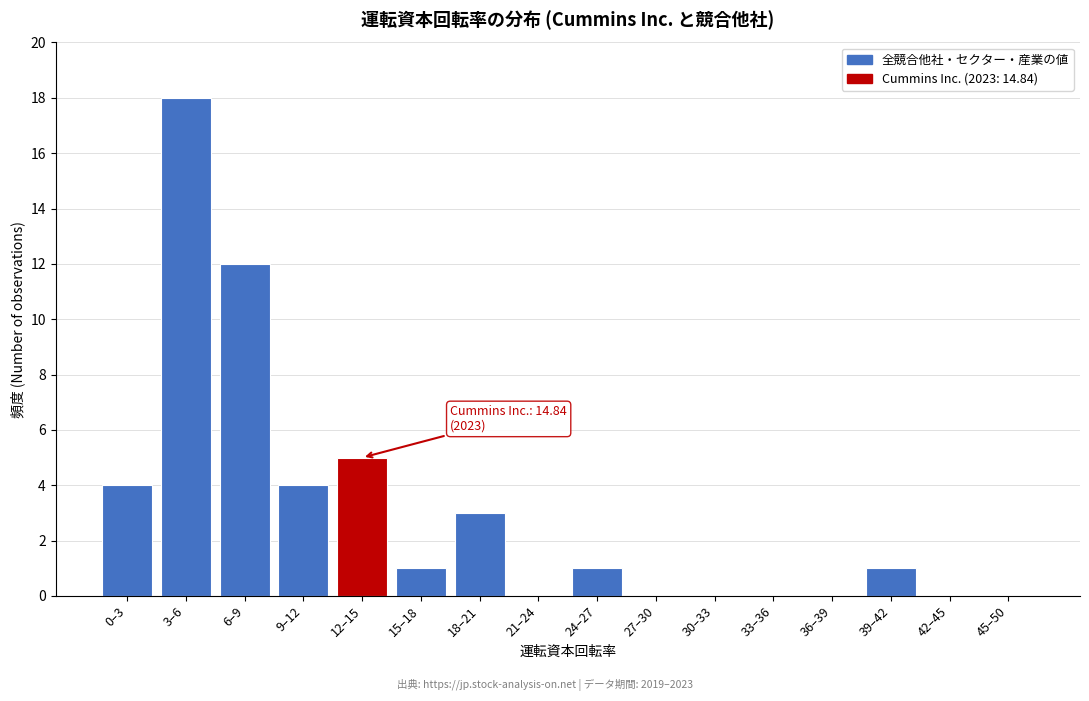

Reading left to right, transcribe all the data shown in this chart.

0–3=4	3–6=18	6–9=12	9–12=4	12–15=5	15–18=1	18–21=3	21–24=0	24–27=1	27–30=0	30–33=0	33–36=0	36–39=0	39–42=1	42–45=0	45–50=0